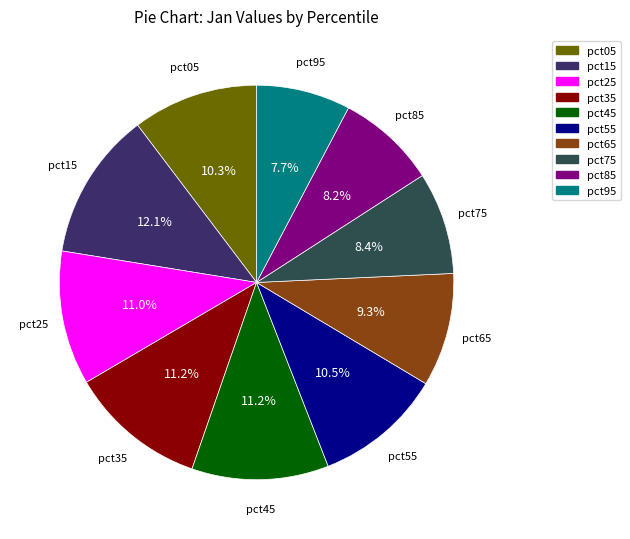

Is the sum of pct85 and pct55 greater than half?

No